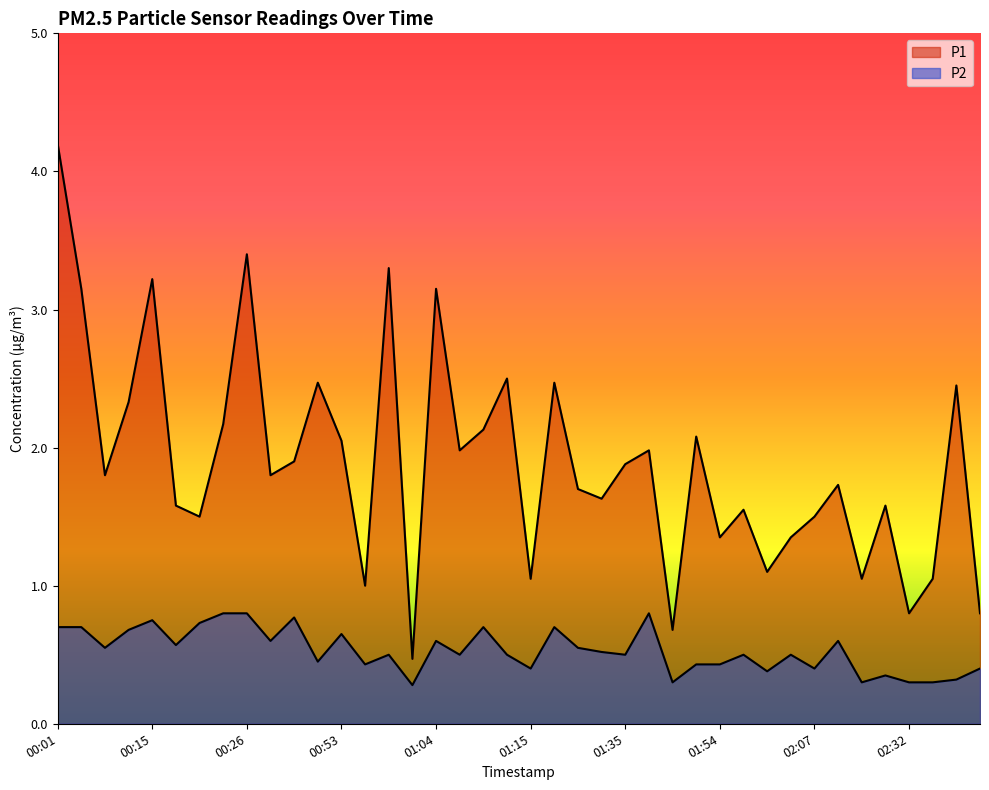

List the labels in order of P2 value, largest first.

00:24, 00:26, 01:37, 00:39, 00:15, 00:21, 00:01, 00:04, 01:09, 01:17, 00:13, 00:53, 00:29, 01:04, 02:09, 00:18, 00:07, 01:27, 01:29, 00:58, 01:06, 01:12, 01:35, 01:59, 02:04, 00:50, 00:55, 01:48, 01:54, 01:15, 02:07, 02:57, 02:02, 02:24, 02:54, 01:43, 02:15, 02:32, 02:34, 01:01